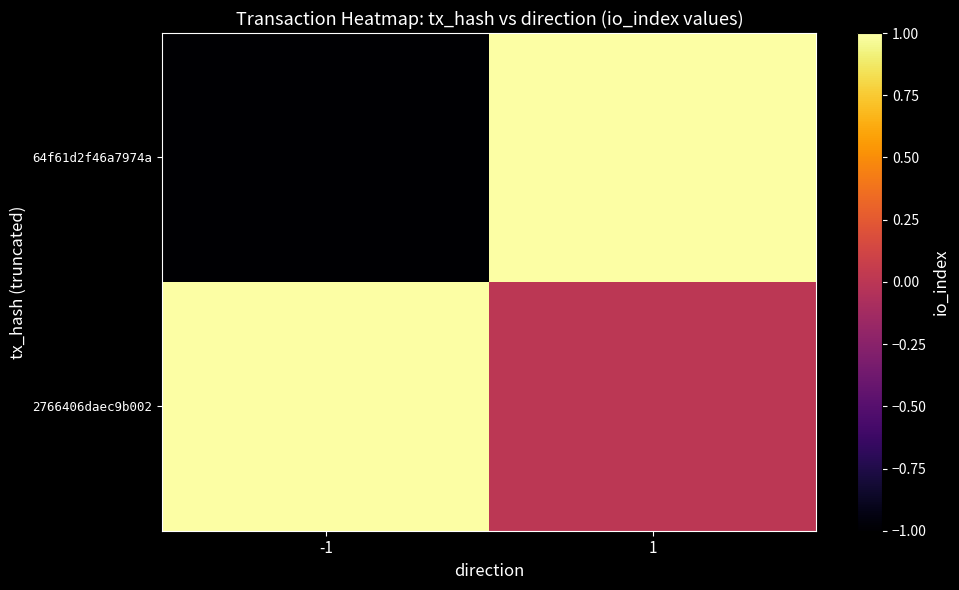

What is the spread (max minus min) of values at 1?

1